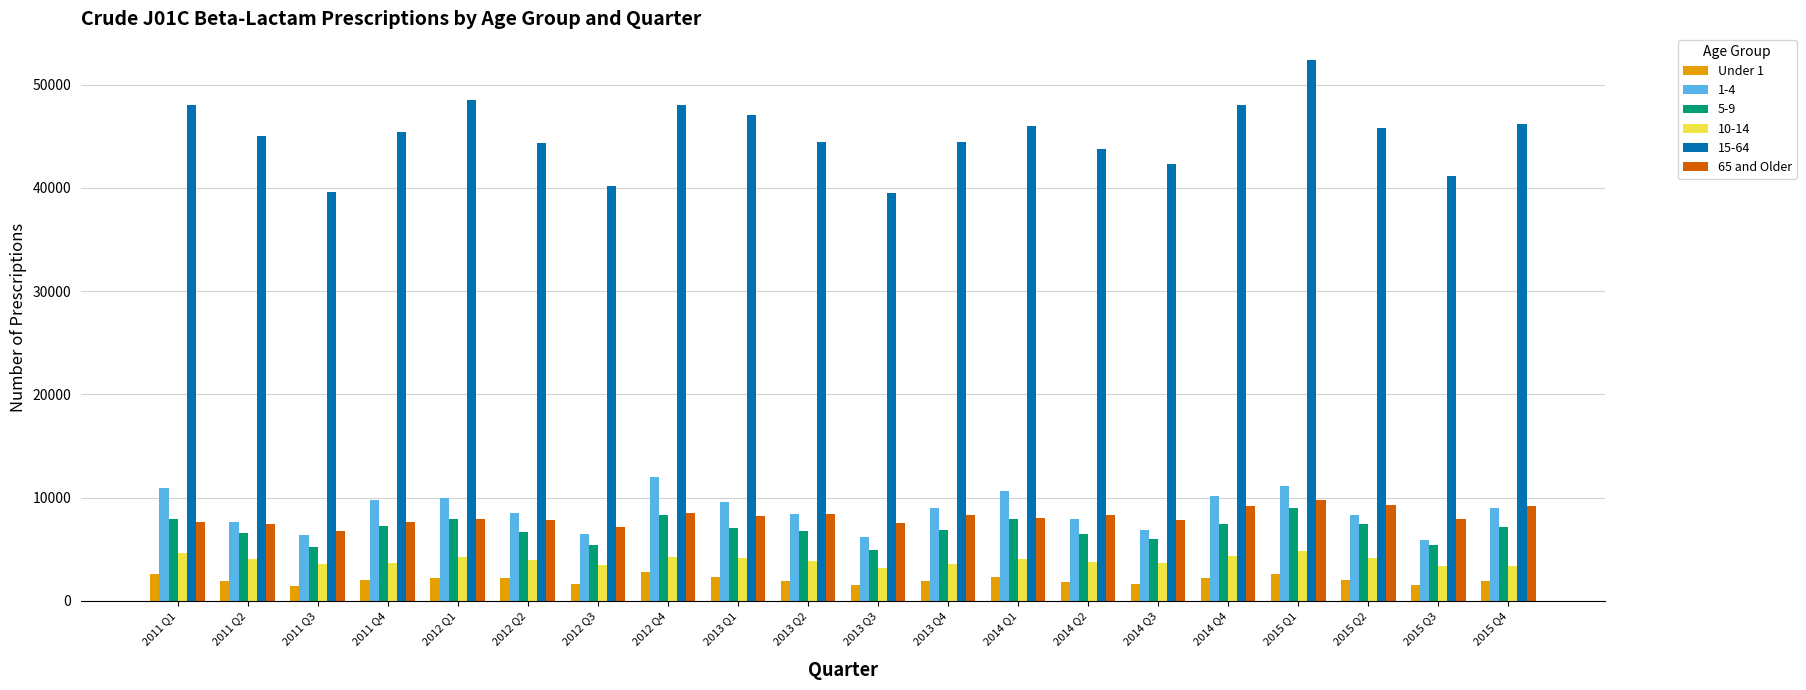

How many bars are there in total?

120